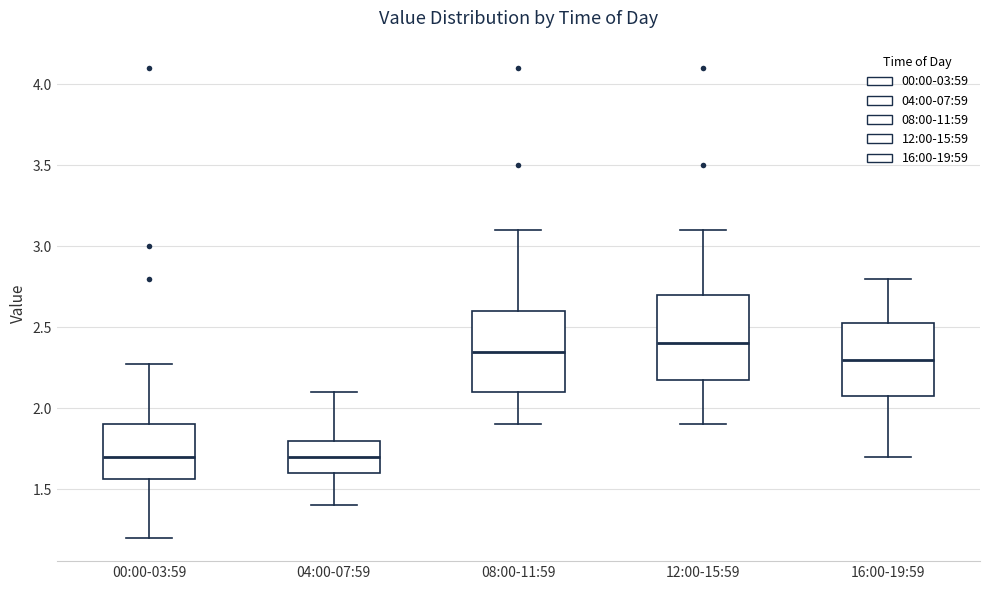

Reading left to right, transcribe this box plot: for each box, give where its median line is, the range the box spans, and where its two whiskers end, as read against the y-axis. The values are not printed on the chart, so give them approximately, as read against the axis.

00:00-03:59: median 1.70, box 1.55 to 1.90, whiskers 1.20 to 2.25
04:00-07:59: median 1.70, box 1.60 to 1.80, whiskers 1.40 to 2.10
08:00-11:59: median 2.35, box 2.10 to 2.60, whiskers 1.90 to 3.10
12:00-15:59: median 2.40, box 2.20 to 2.70, whiskers 1.90 to 3.10
16:00-19:59: median 2.30, box 2.10 to 2.55, whiskers 1.70 to 2.80